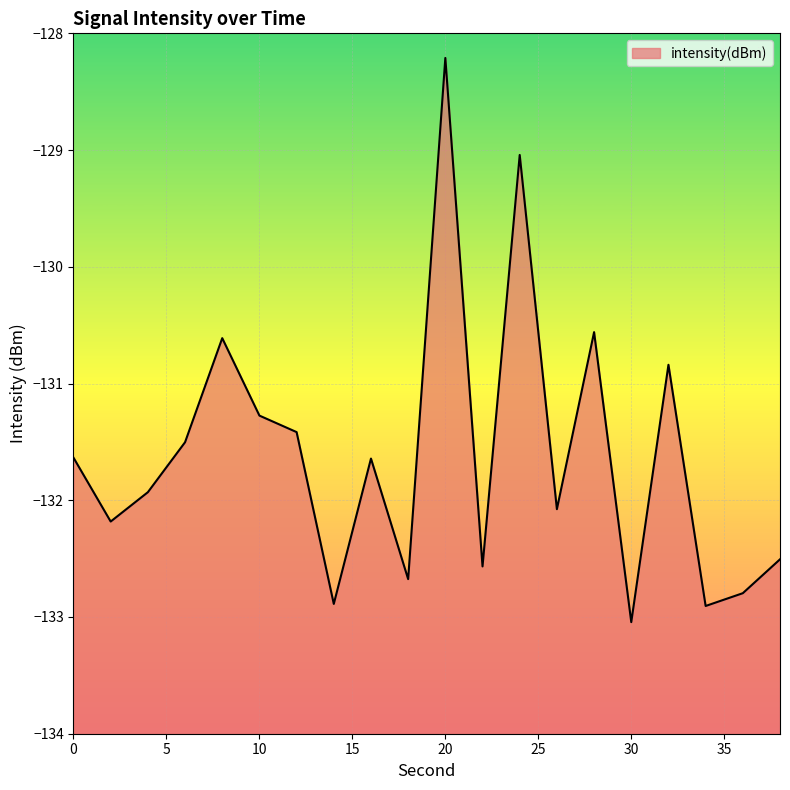

What is the smallest value displayed?

-133.0